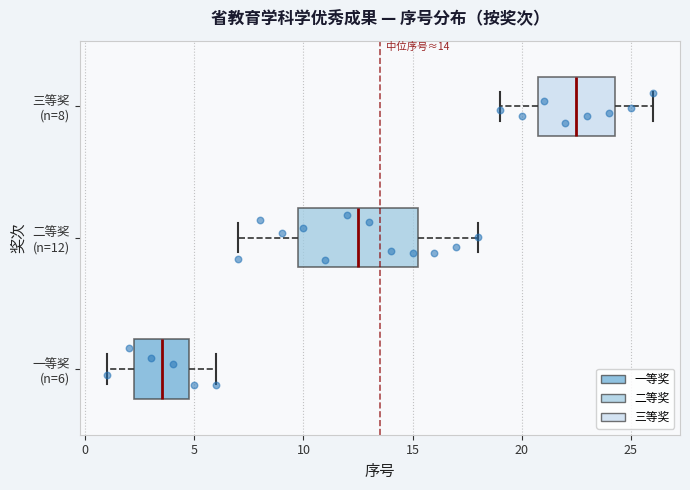

Comparing the boxes themselves (not the whiskers), which one is the widest?

二等奖 (n=12)